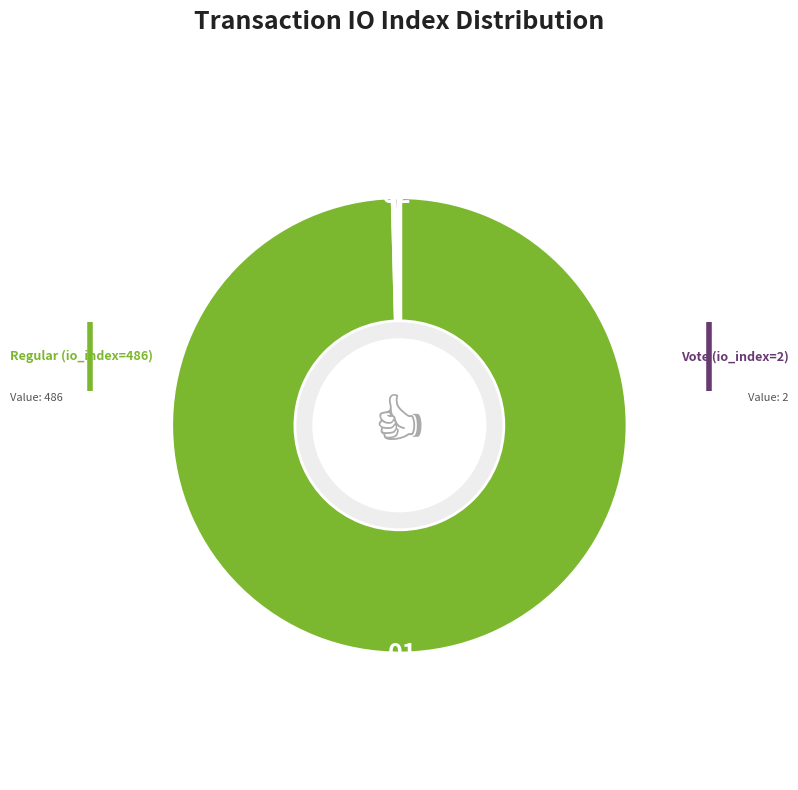

Which category accounts for the majority?

Regular (io_index=486)